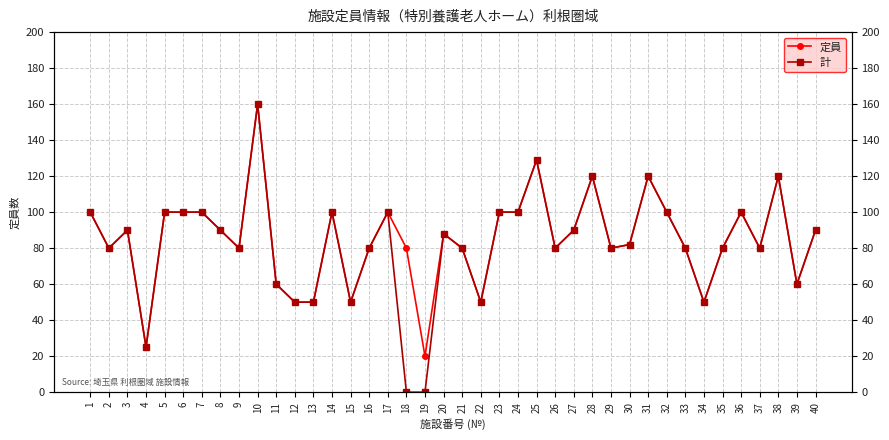

Reading right to left, transcribe all the data shown in this chart.

定員: 40=90	39=60	38=120	37=80	36=100	35=80	34=50	33=80	32=100	31=120	30=82	29=80	28=120	27=90	26=80	25=129	24=100	23=100	22=50	21=80	20=88	19=20	18=80	17=100	16=80	15=50	14=100	13=50	12=50	11=60	10=160	9=80	8=90	7=100	6=100	5=100	4=25	3=90	2=80	1=100
計: 40=90	39=60	38=120	37=80	36=100	35=80	34=50	33=80	32=100	31=120	30=82	29=80	28=120	27=90	26=80	25=129	24=100	23=100	22=50	21=80	20=88	19=0	18=0	17=100	16=80	15=50	14=100	13=50	12=50	11=60	10=160	9=80	8=90	7=100	6=100	5=100	4=25	3=90	2=80	1=100